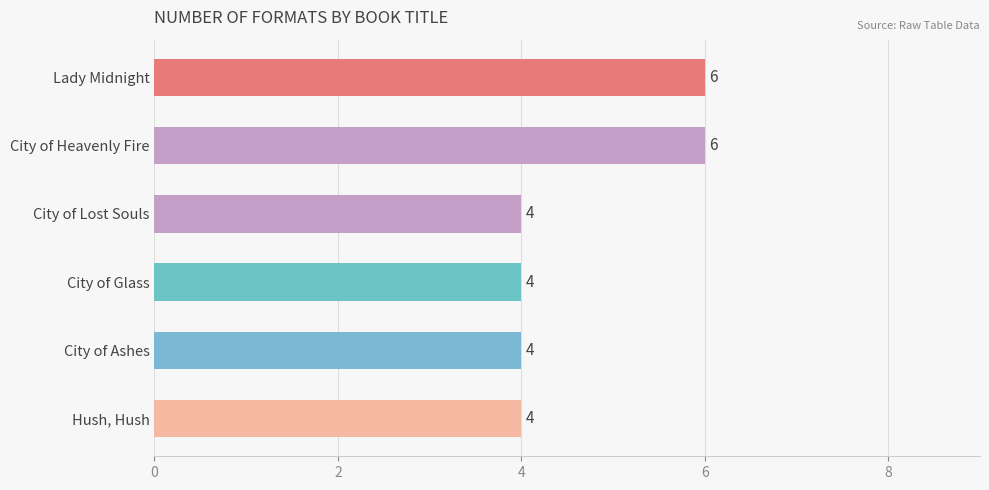

Between City of Lost Souls and City of Heavenly Fire, which is larger?

City of Heavenly Fire